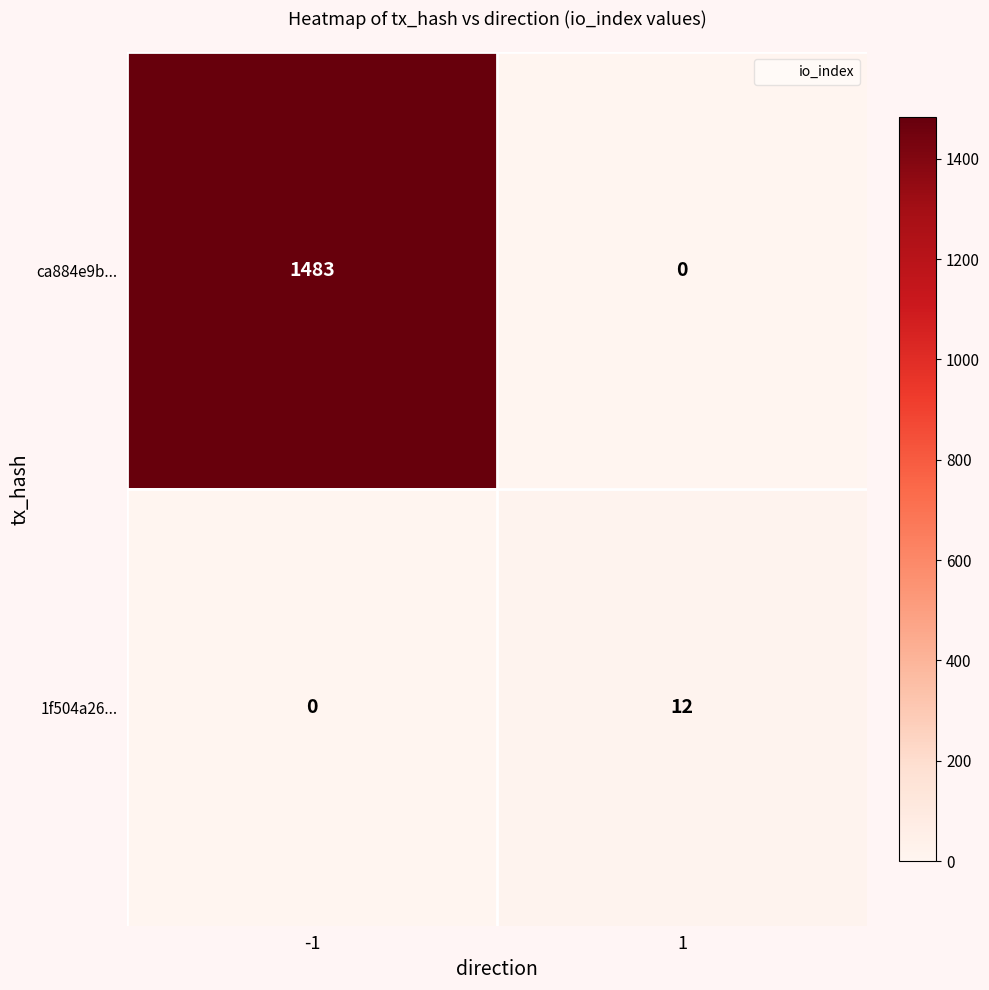

Rank the series by their average value, from lowest to highest.

1f504a26..., ca884e9b...